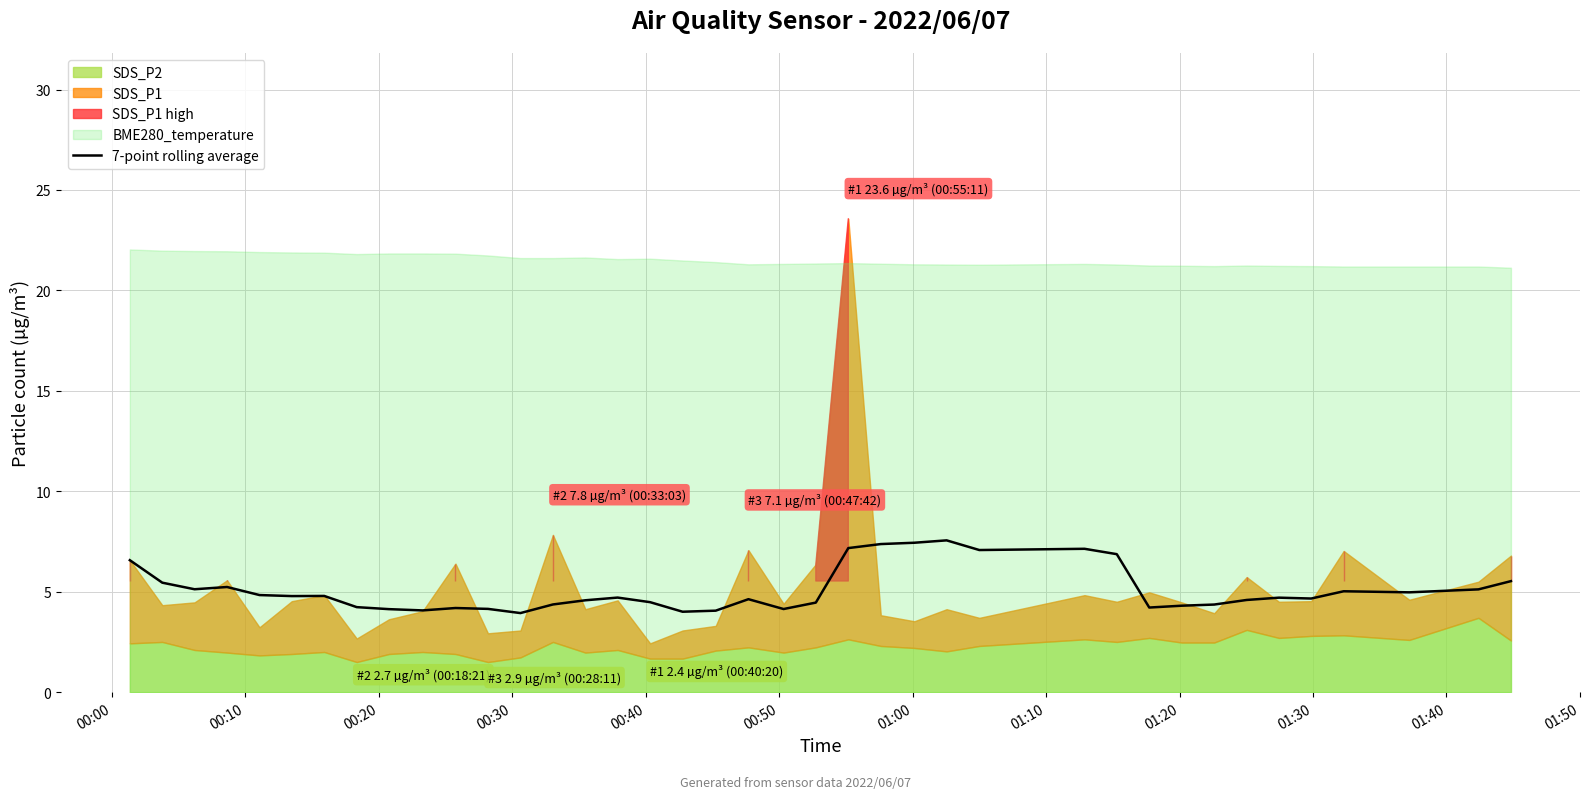

What is the maximum value for 7-point rolling average?

7.6